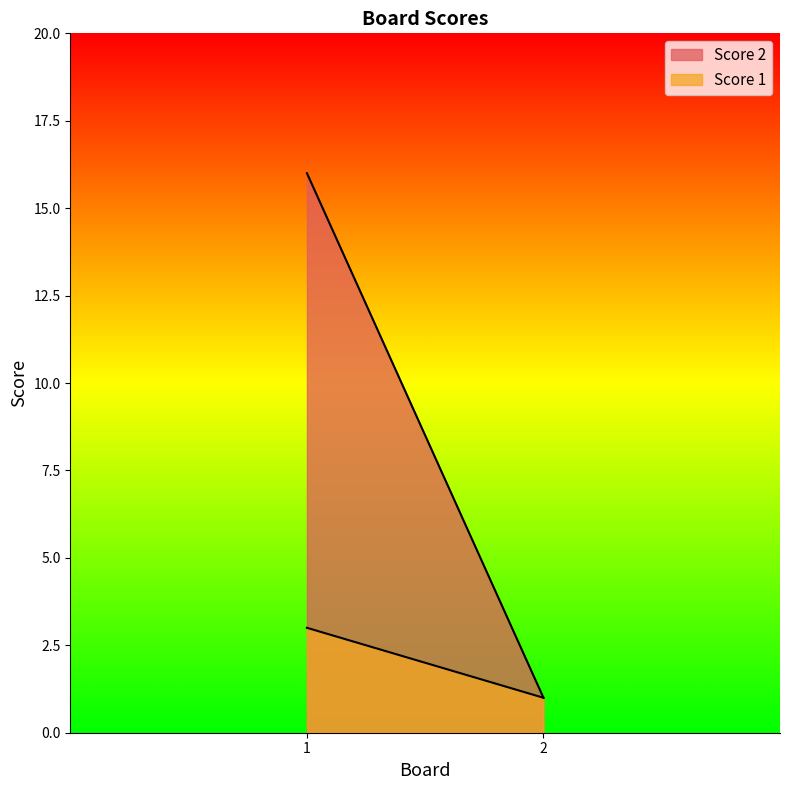

What is the minimum value shown in the chart?

1